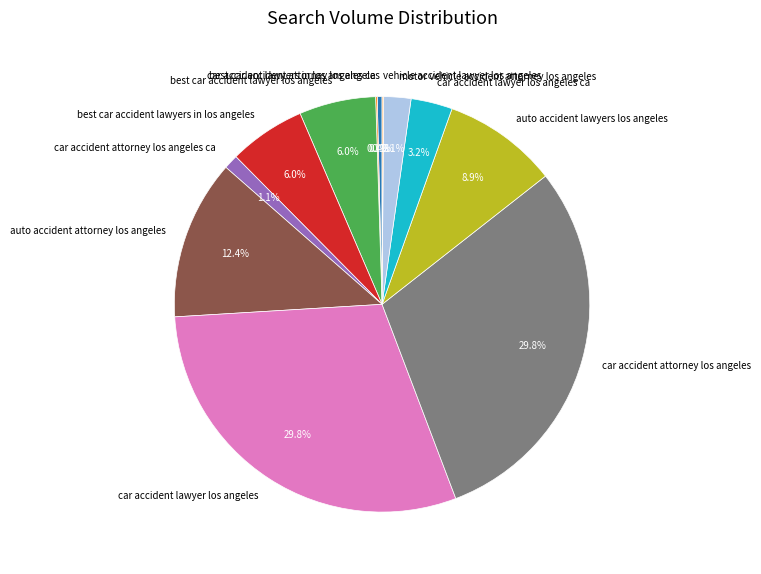

Which has a higher value, auto accident attorney los angeles or auto accident lawyers los angeles?

auto accident attorney los angeles